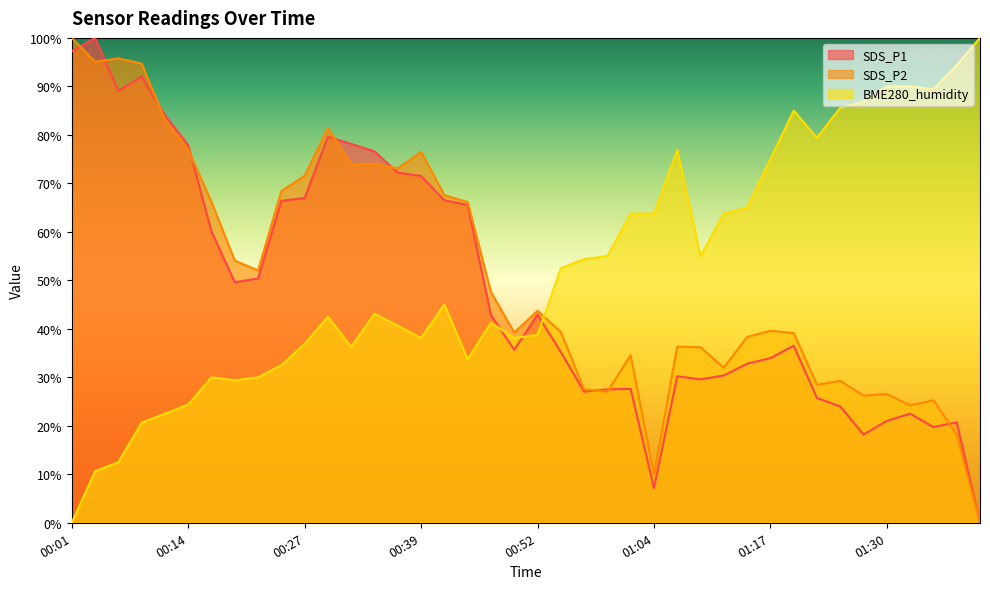

True or false: BME280_humidity and SDS_P1 cross at least once.

True